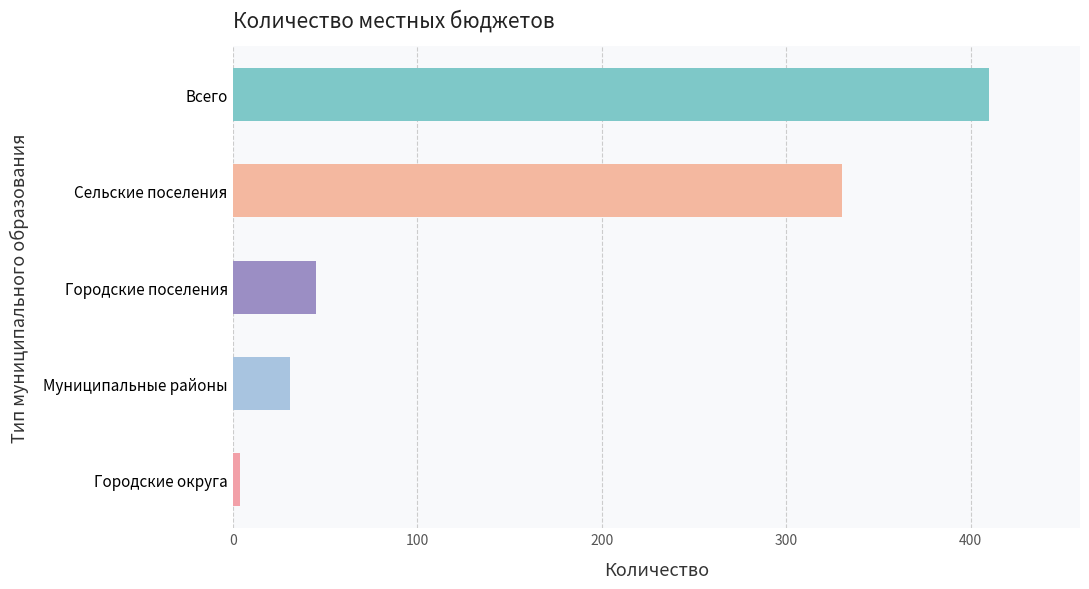

What is the average value?

164